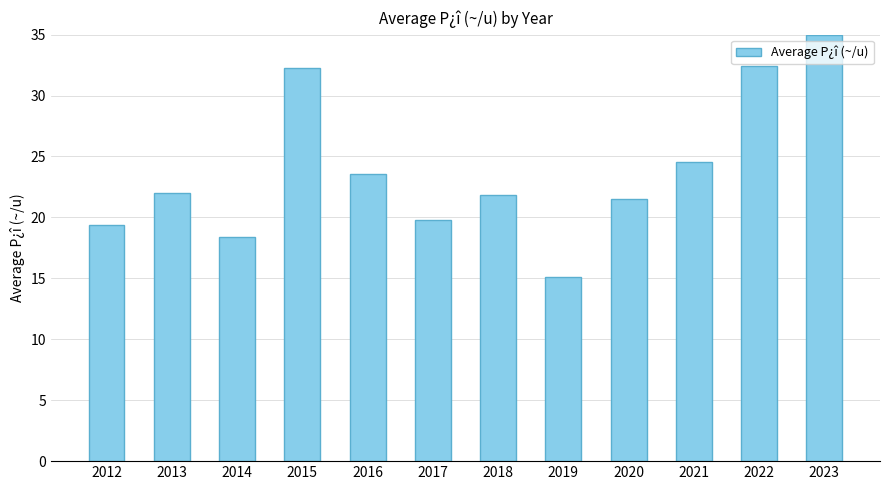

What is the change in value from 2013 to 2023?

+13.0